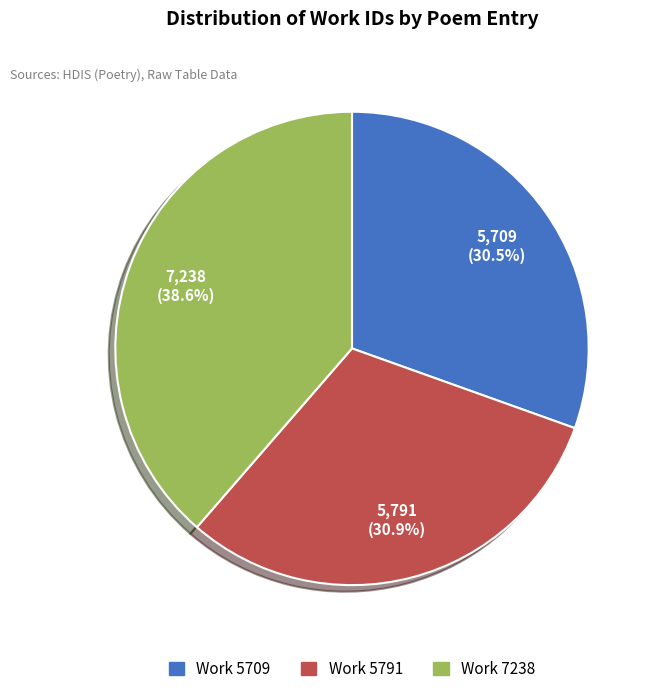

Does Work 7238 account for over 50% of the chart?

No